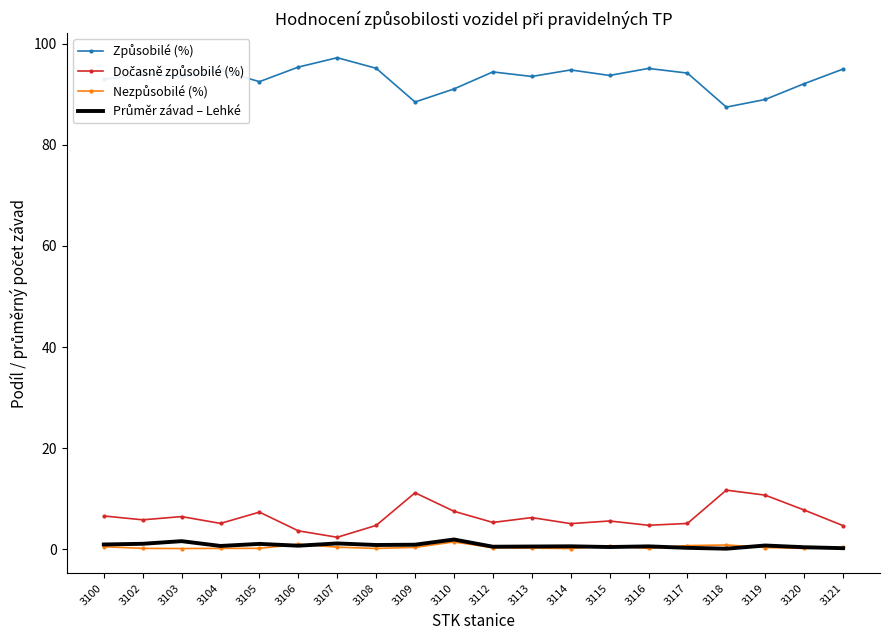

What are all the series names shown in the legend?

Způsobilé (%), Dočasně způsobilé (%), Nezpůsobilé (%), Průměr závad – Lehké